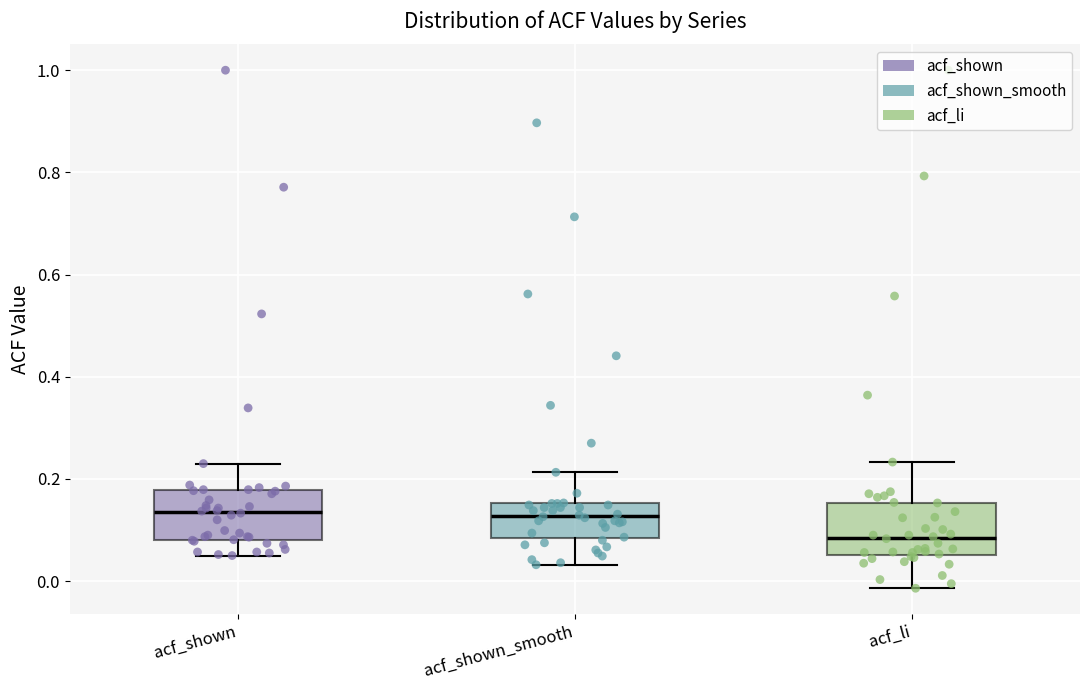

Which box's median line is the lowest?

acf_li